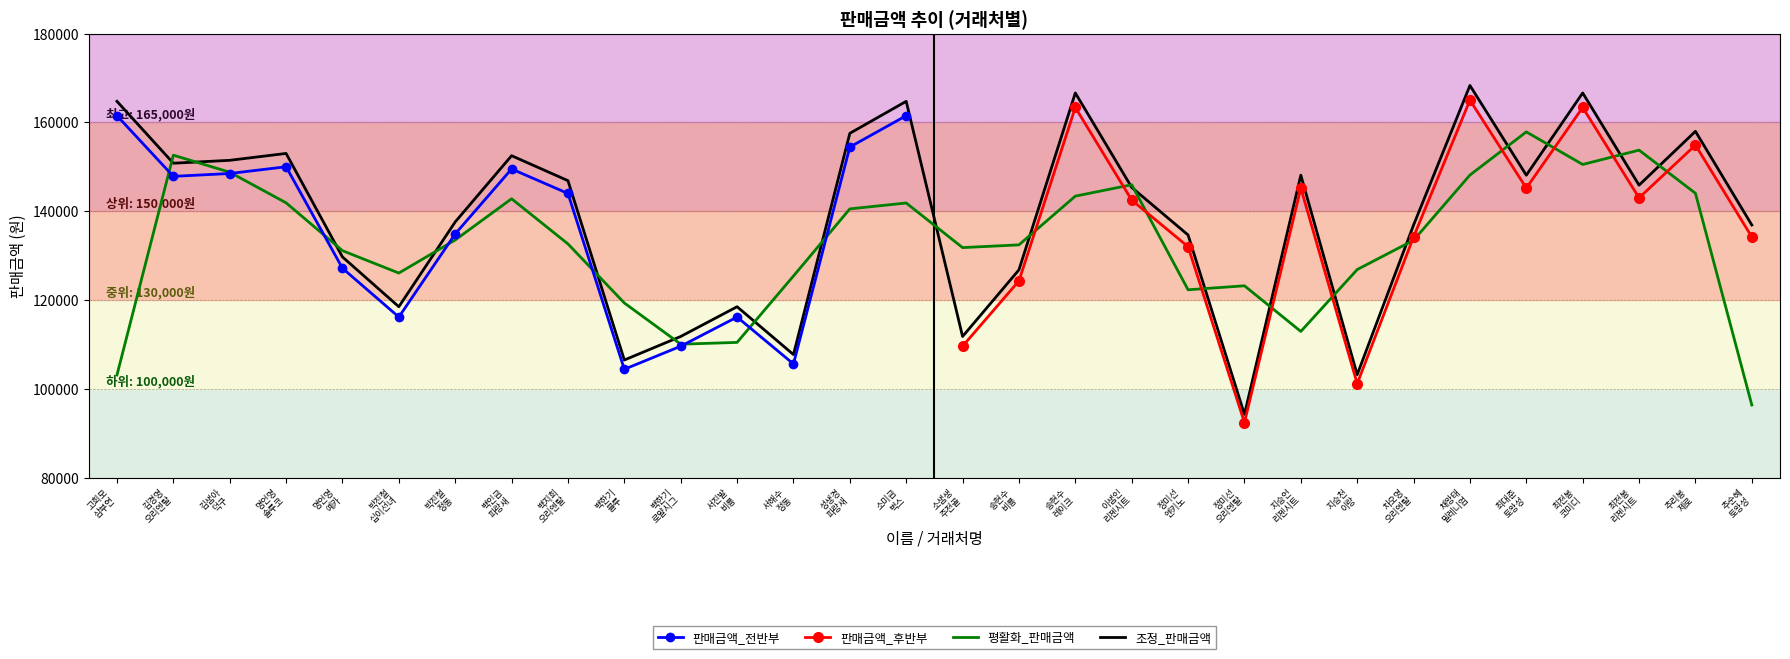

Where is the data nearest to the value 131274?

명언명
예카